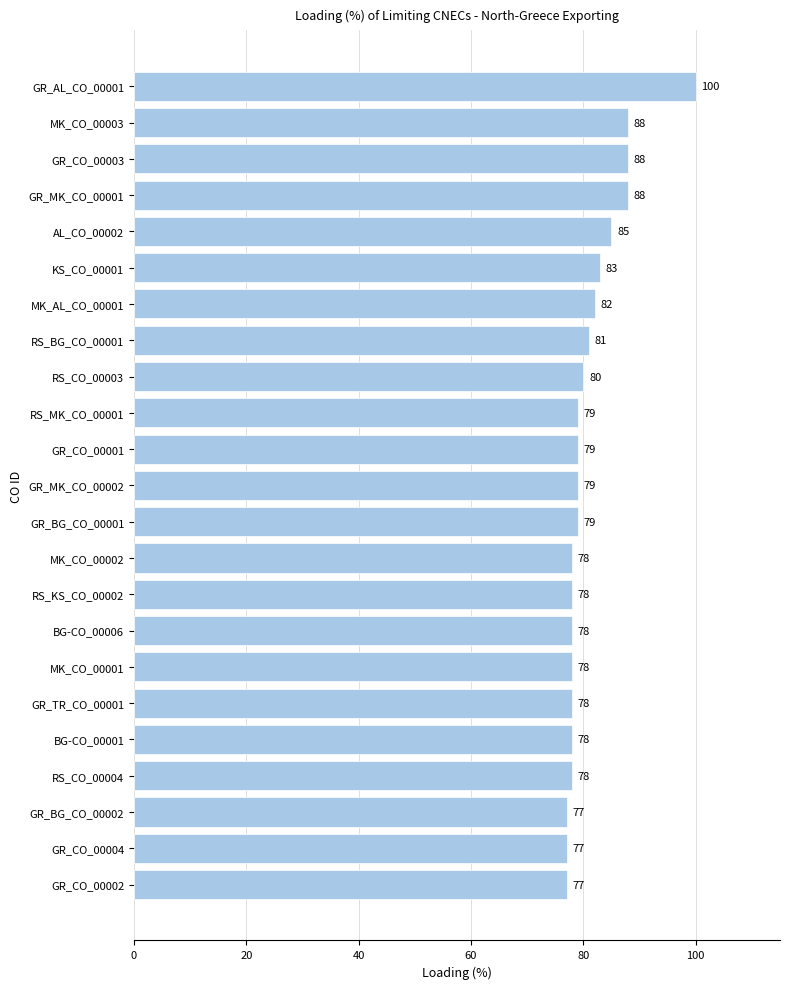

What is the difference between the maximum and minimum values?

23